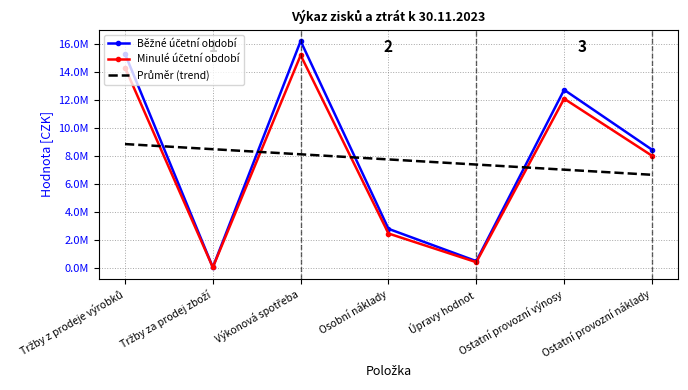

What is the value of the Běžné účetní období point at the 1st from the left?

15279786.0